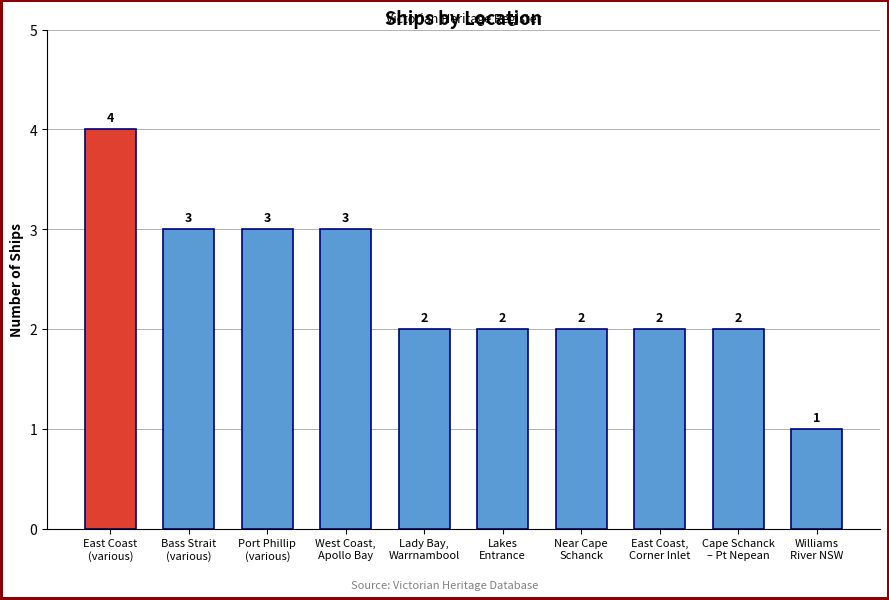

Count the number of data series in this chart.

1